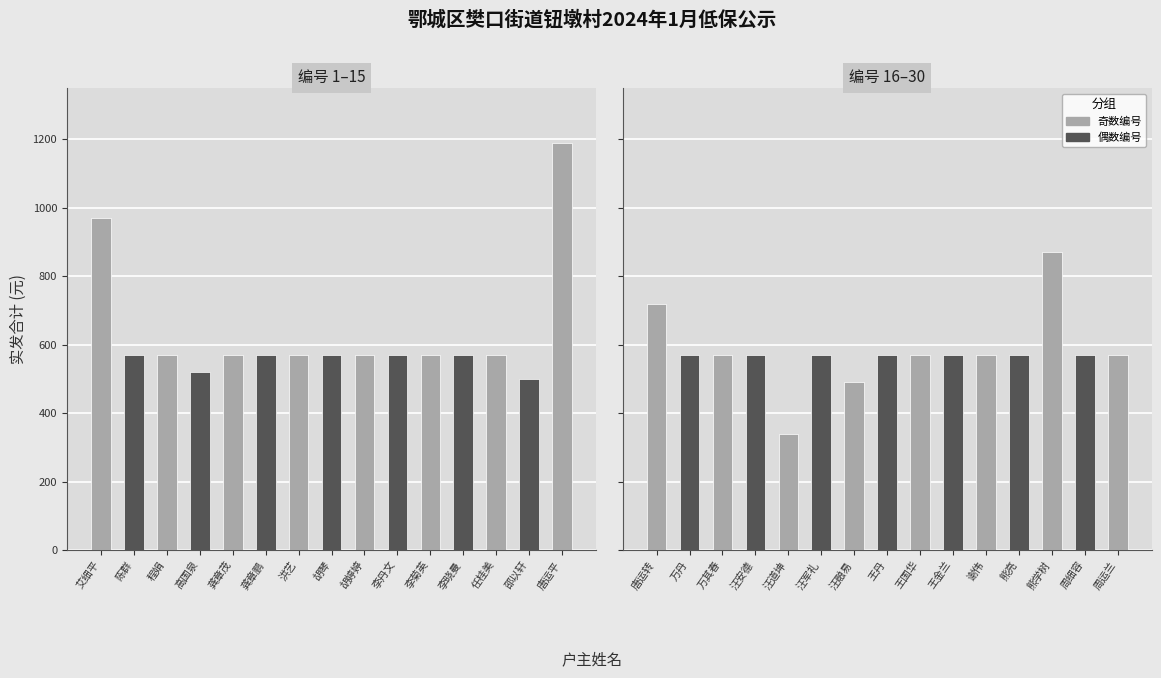

What position from the left is 汪安德?

4